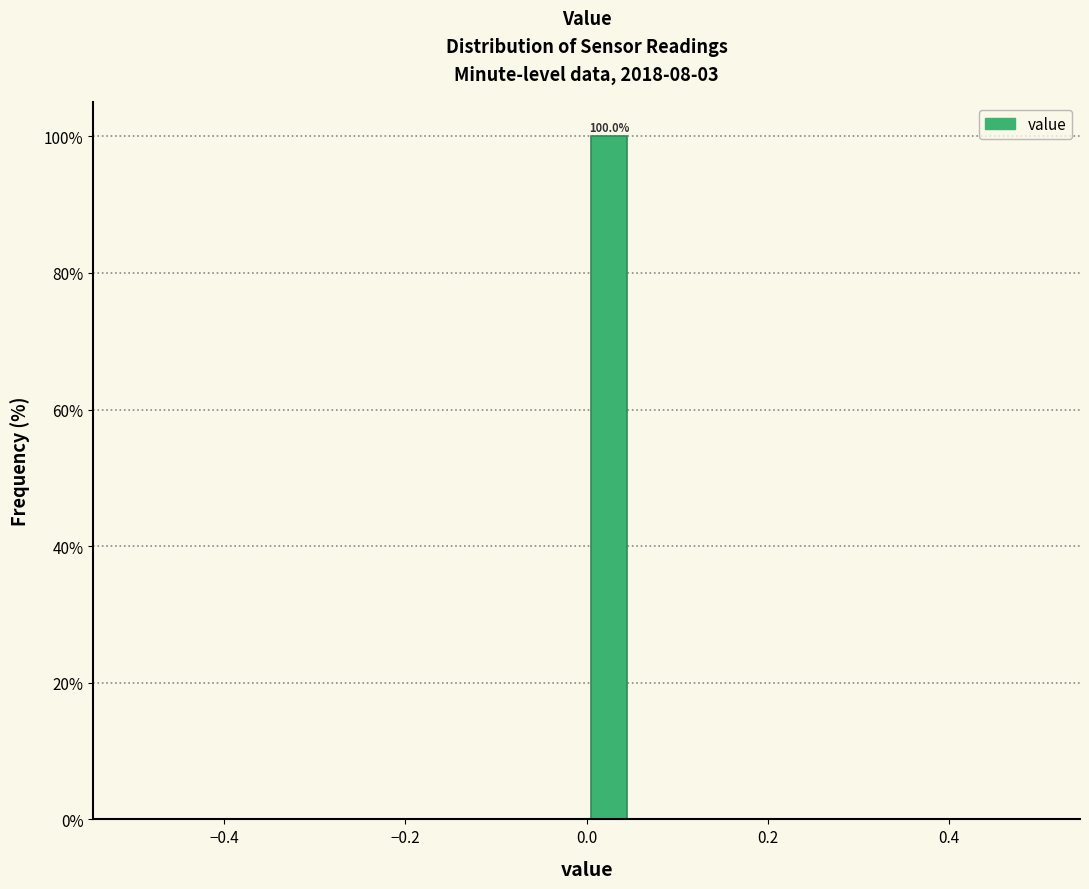

Read against the x-axis, roughly where is the centre of the tallest bar?

0.02